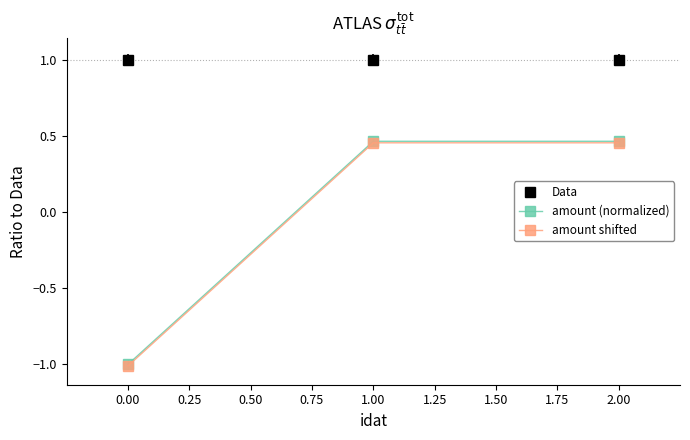

What is the greatest value displayed?

1.0